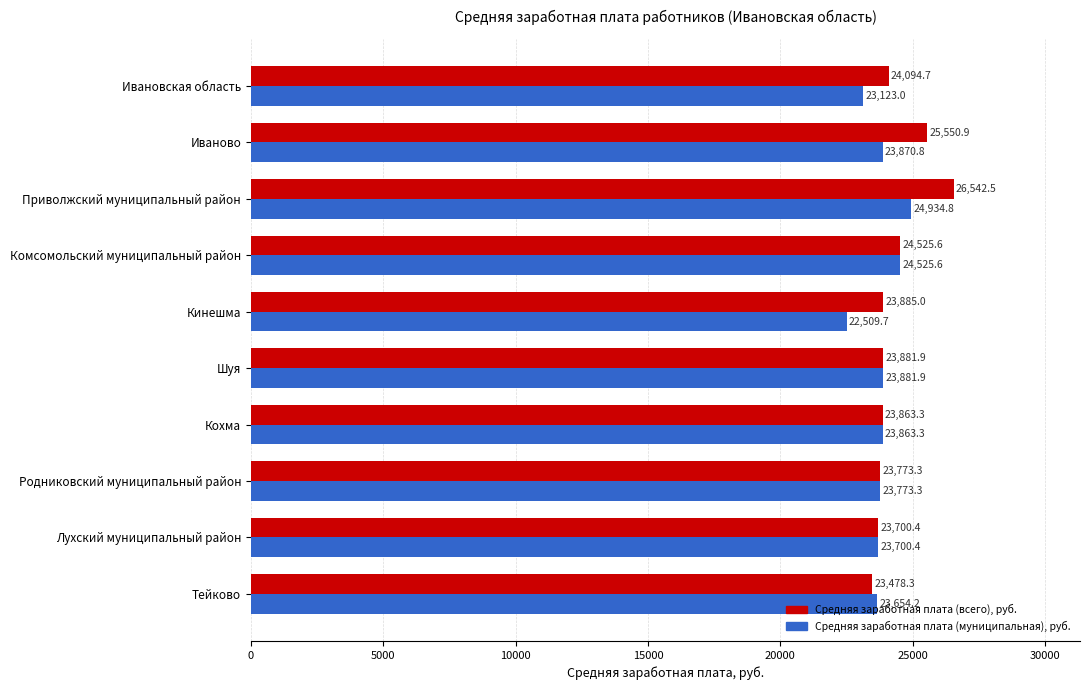

True or false: Средняя заработная плата (муниципальная), руб. has a value of 24525.6 at Комсомольский муниципальный район.

True